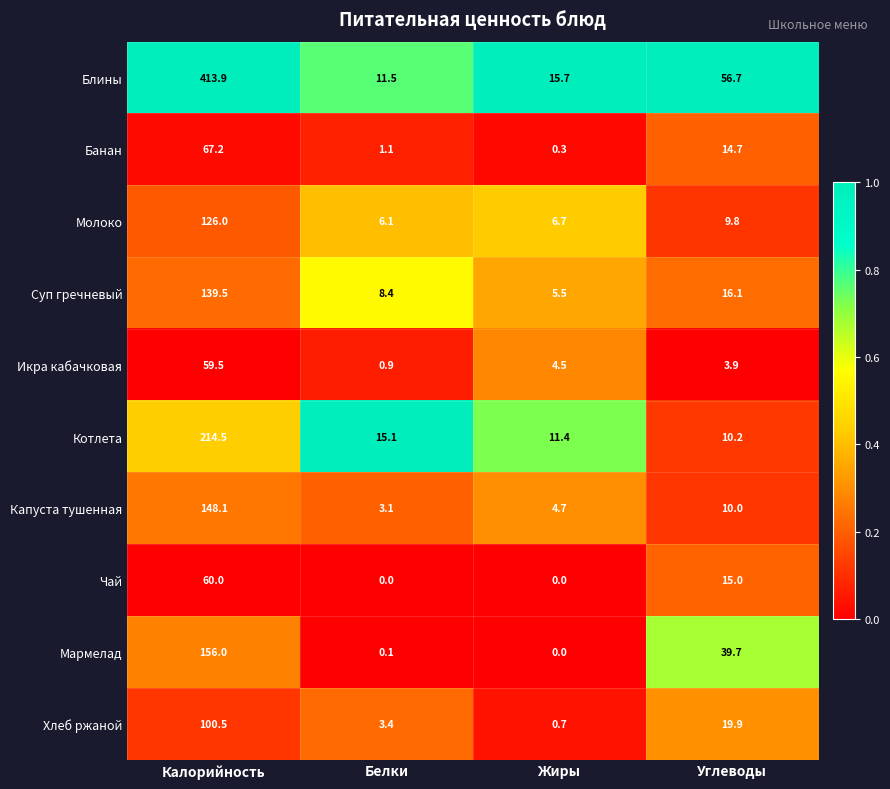

What is the spread (max minus min) of values at Калорийность?

354.4